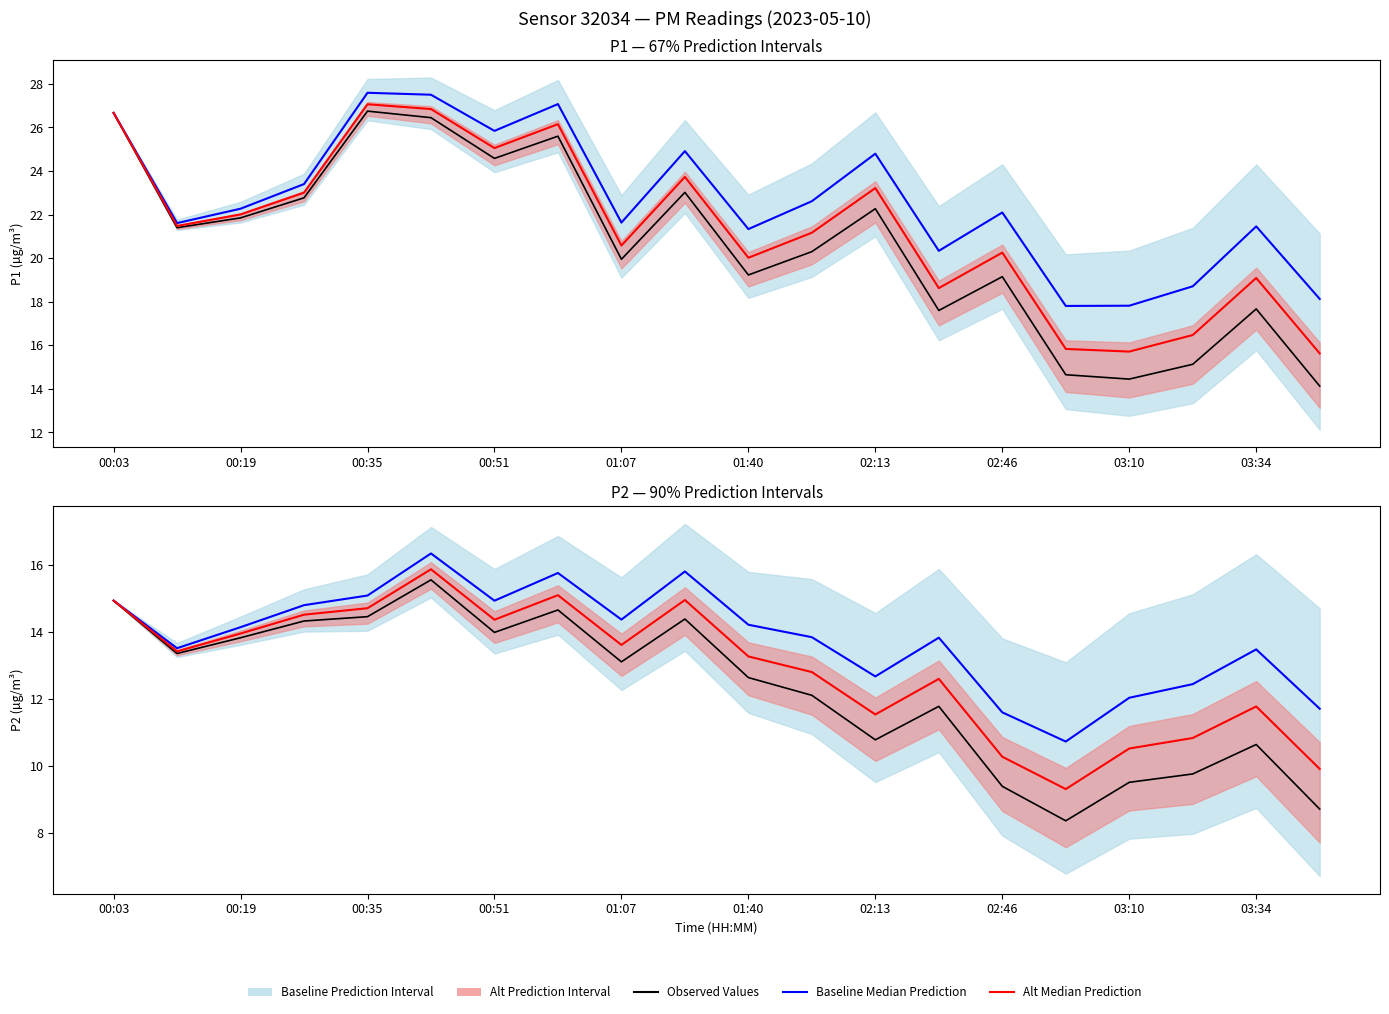

True or false: P1-Ref Median Prediction and P2-Ref Median Prediction intersect in this chart.

False